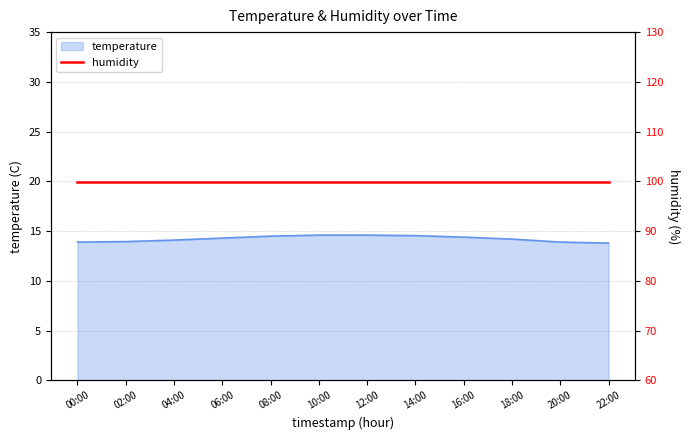

At which label is the value closest to 14?

02:00